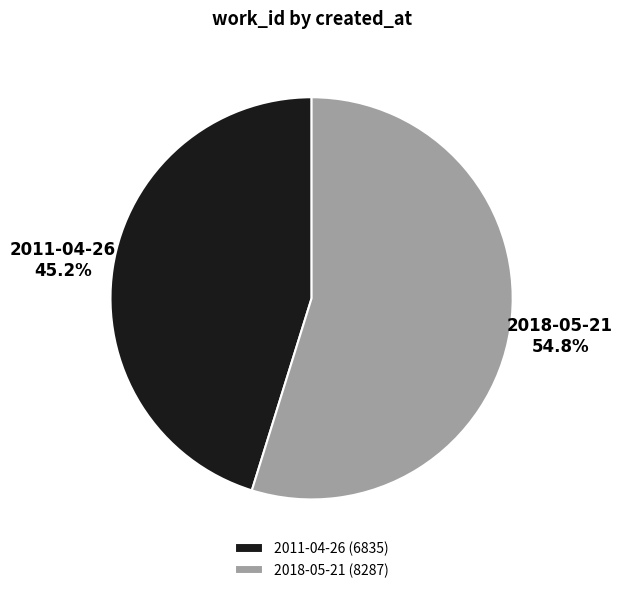

How much of the chart is everything except 2018-05-21?

45.2%